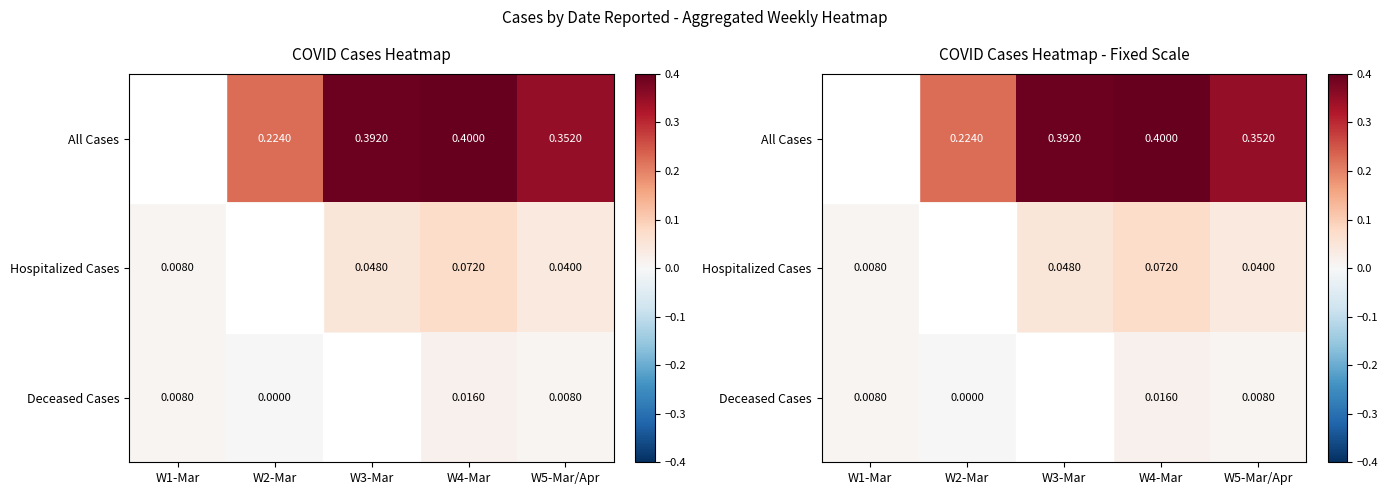

How many values in Deceased Cases are above zero?

4